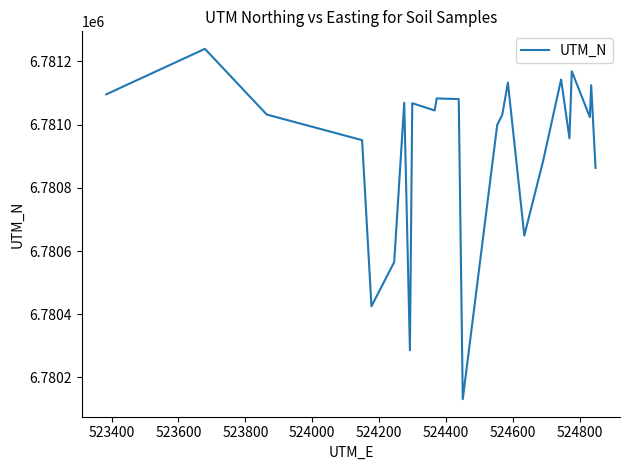

What is the difference between the maximum and second lowest values?

954